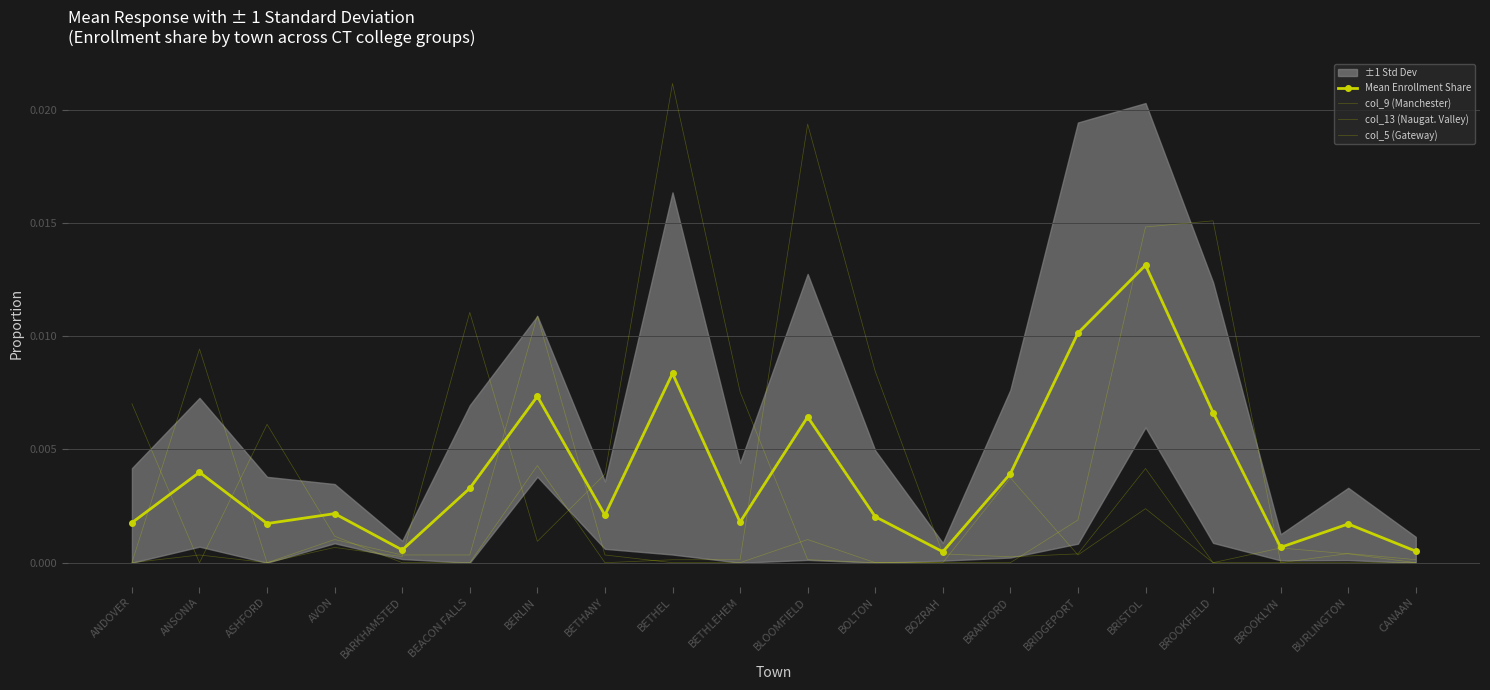

At which category is the sum across all series the highest?

BRISTOL